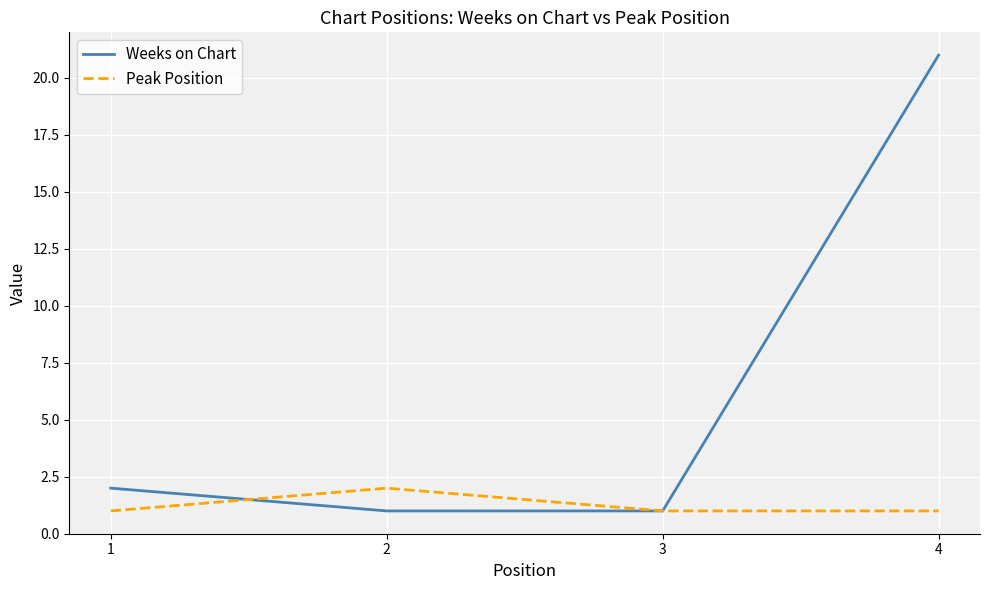

What is the lowest value of the Weeks on Chart series?

1